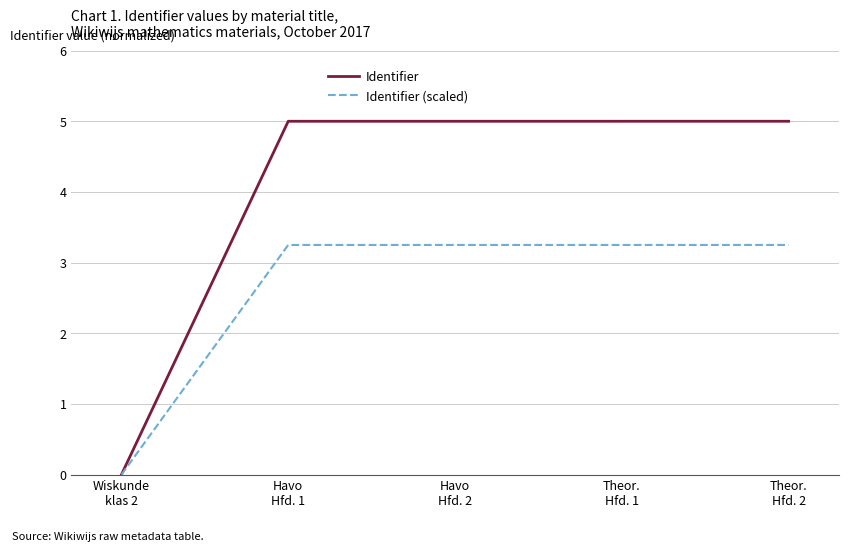

At Havo
Hfd. 1, list the series in order from smallest to largest.

Identifier (scaled), Identifier